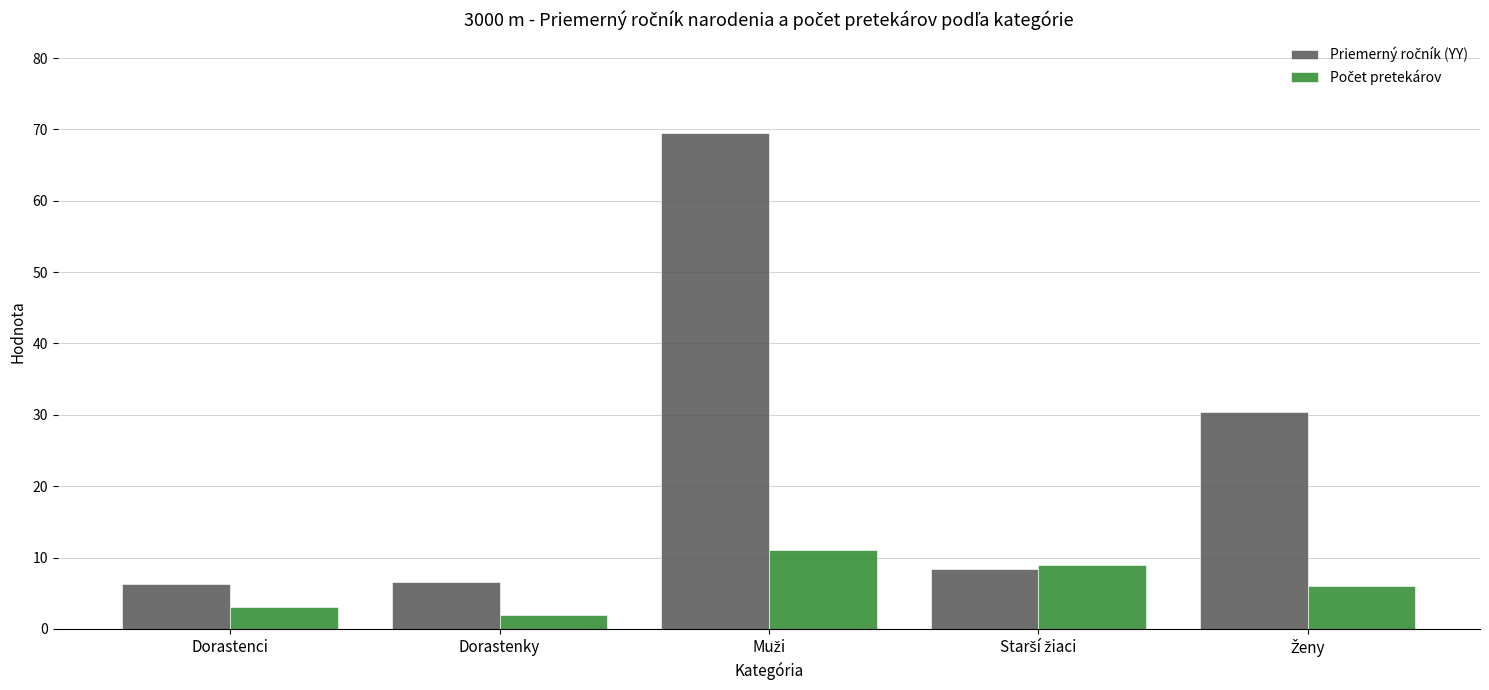

How many bars are there in each group?

2